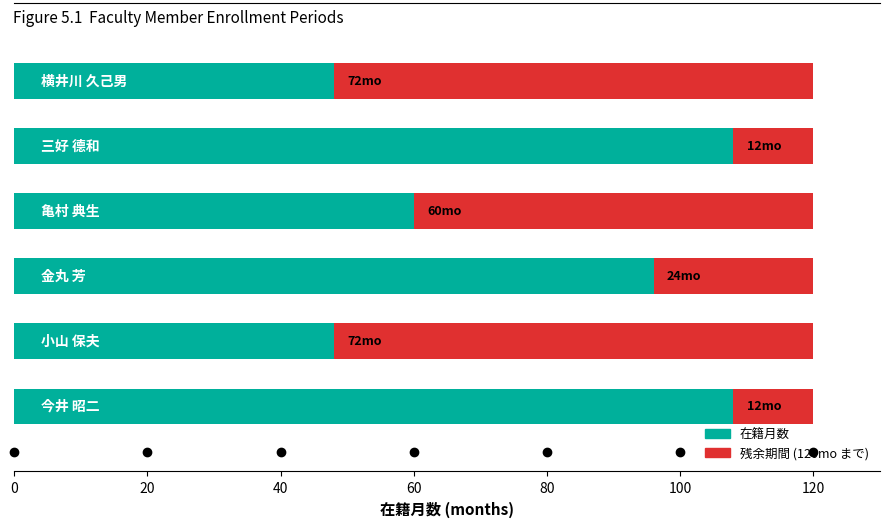

How many series are shown in this chart?

2